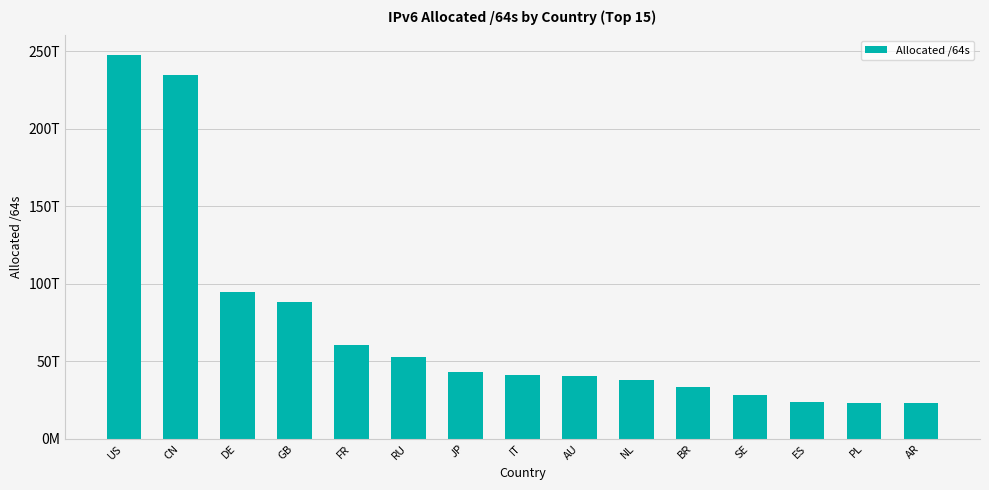

Approximately how many times larger is the value at CN compared to US?

0.9